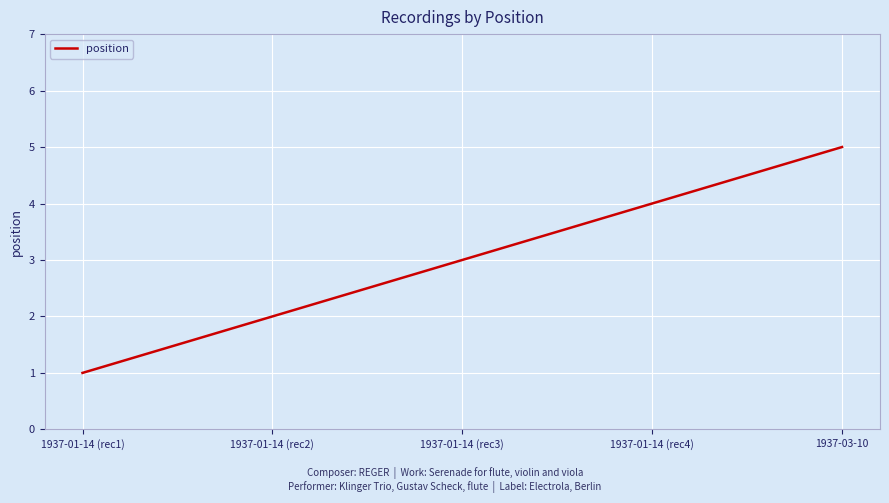

Which category has the highest value across all series?

1937-03-10